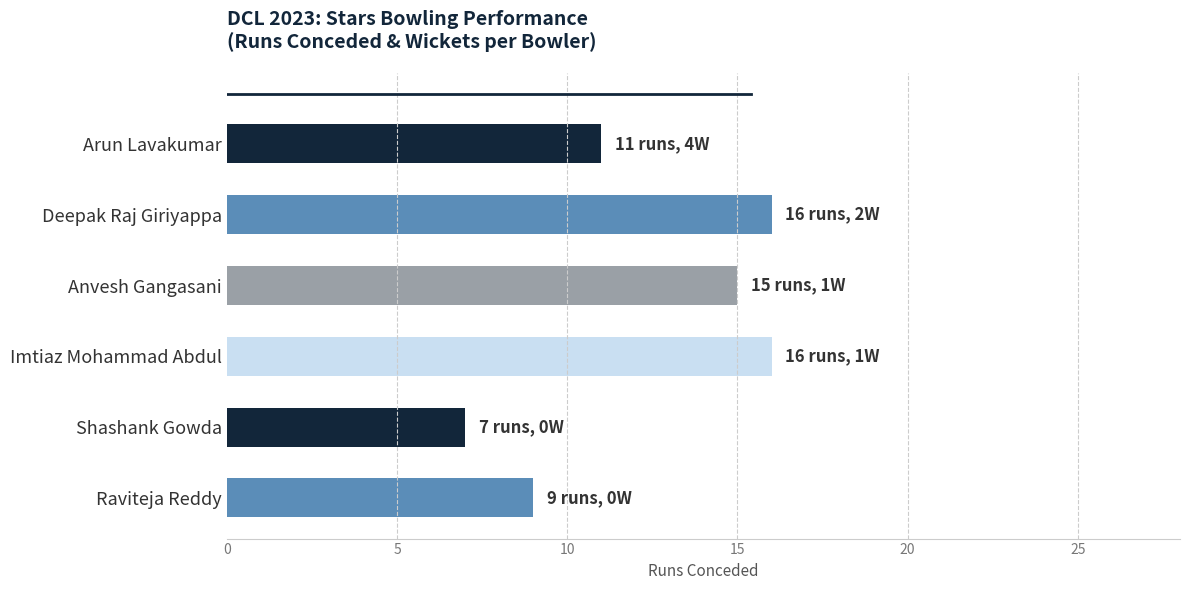

What is the difference between the maximum and minimum values?

9